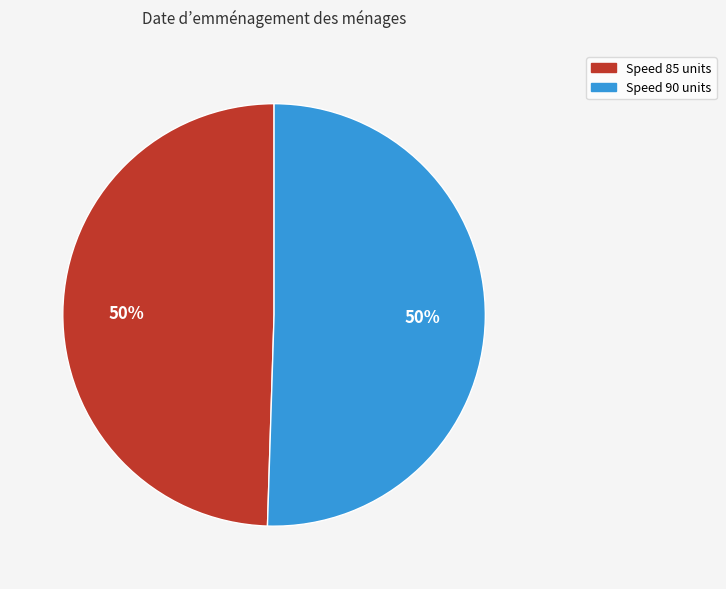

To the nearest percent, what is the average slice percentage?

50%